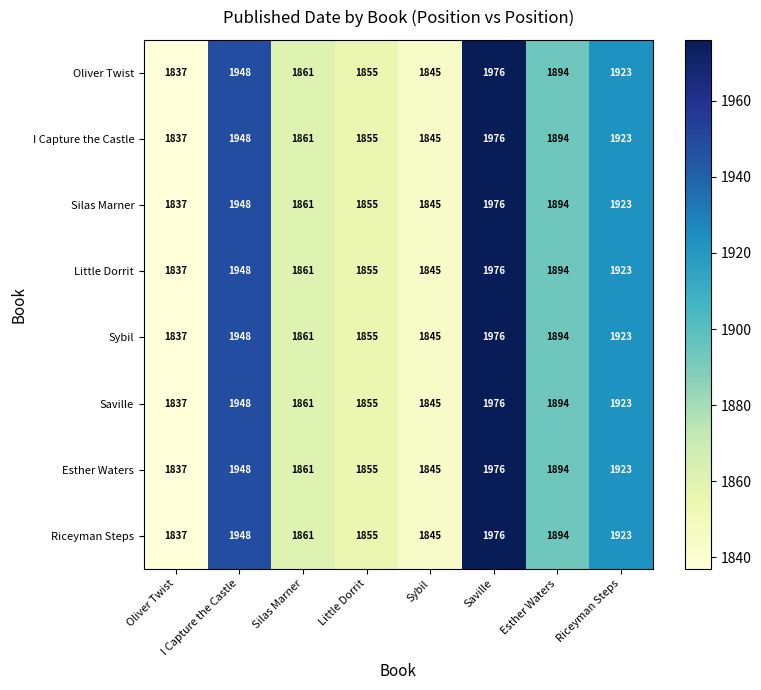

What is the minimum value shown in the chart?

1837